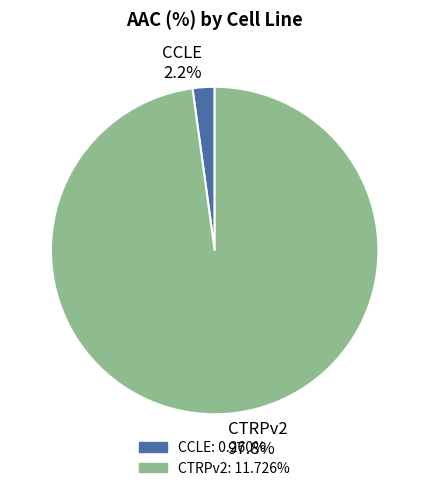

To the nearest percent, what is the average slice percentage?

50%